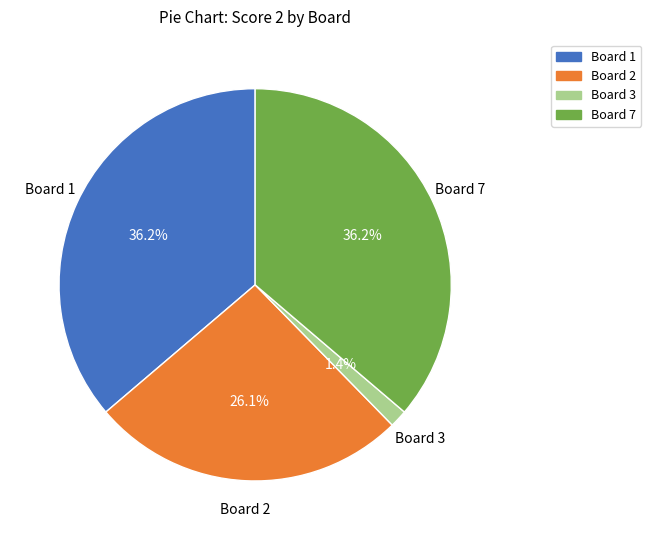

Is there any slice that represents more than half of the pie?

No